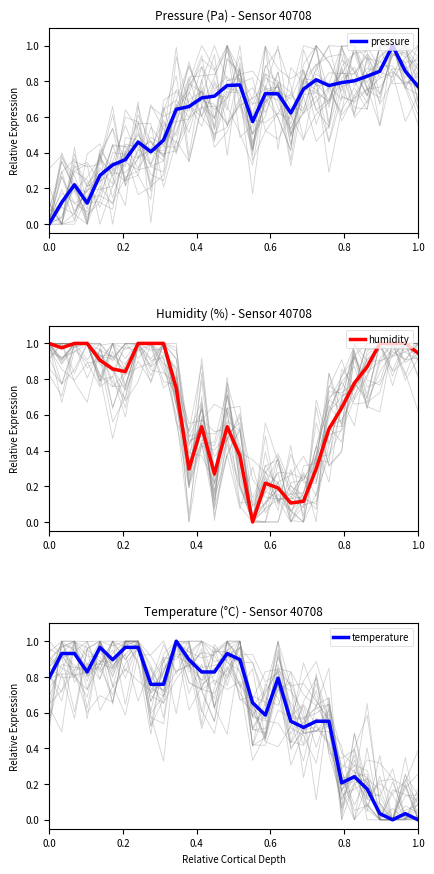

Count the number of data series in this chart.

3